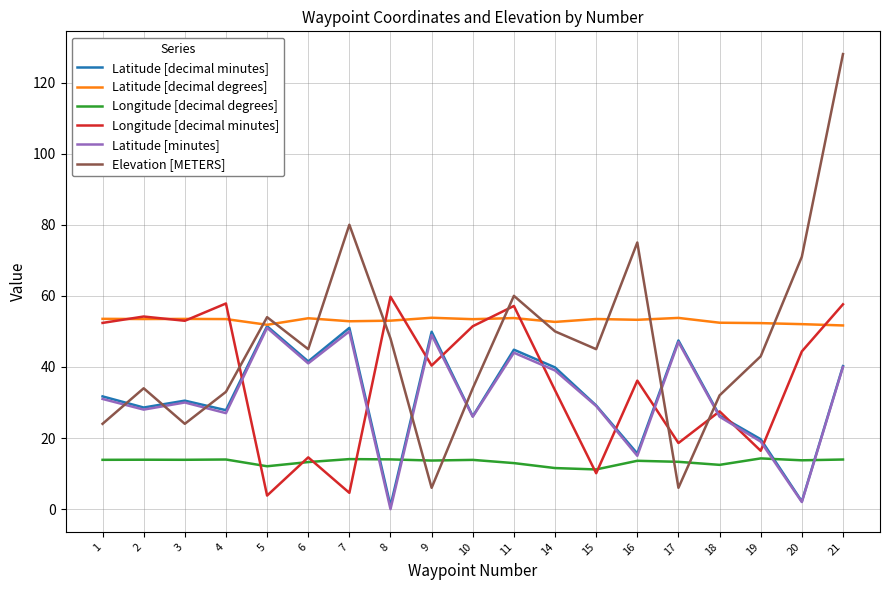

How many lines are shown in the chart?

6